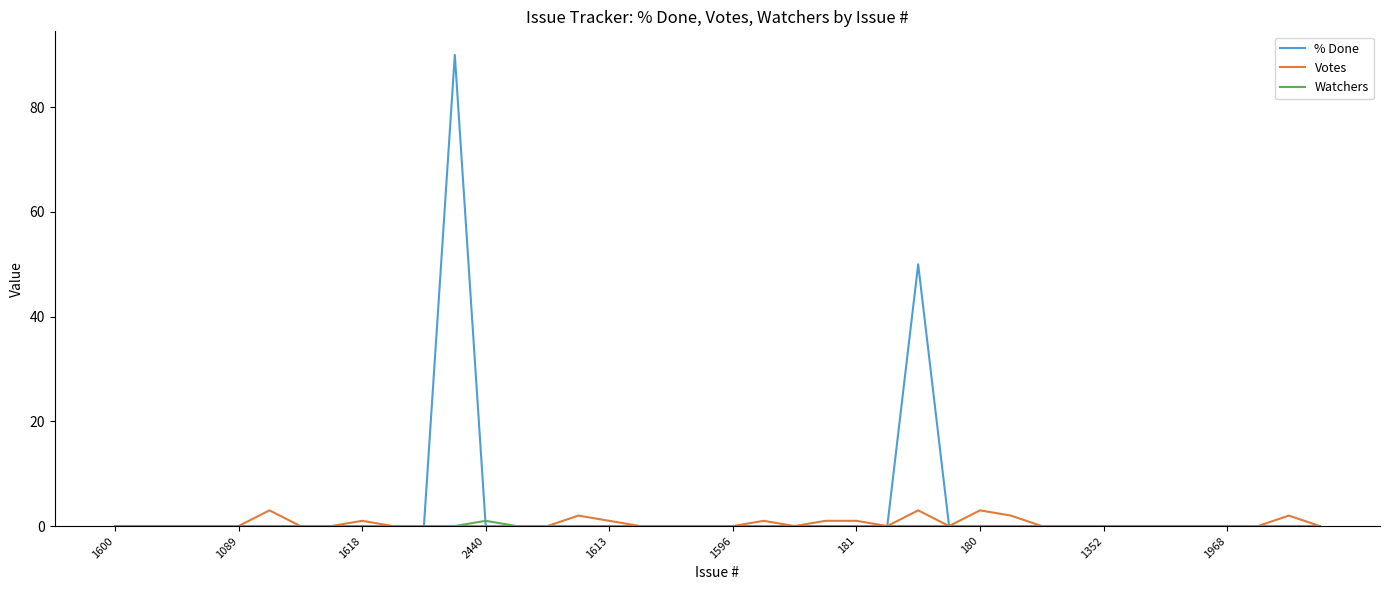

What is the maximum value shown in the chart?

90